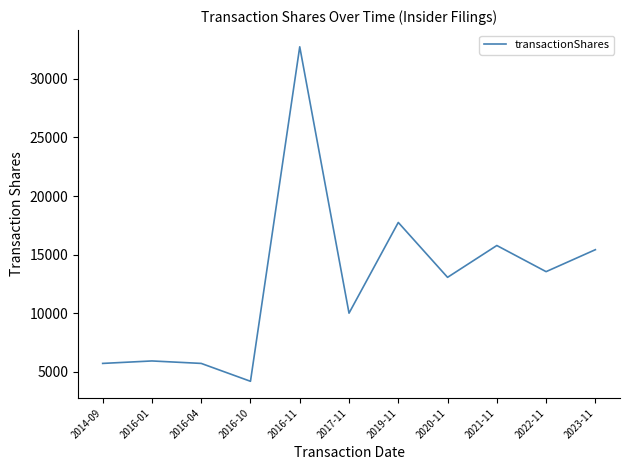

The value at 2023-11 is 15418. True or false?

True